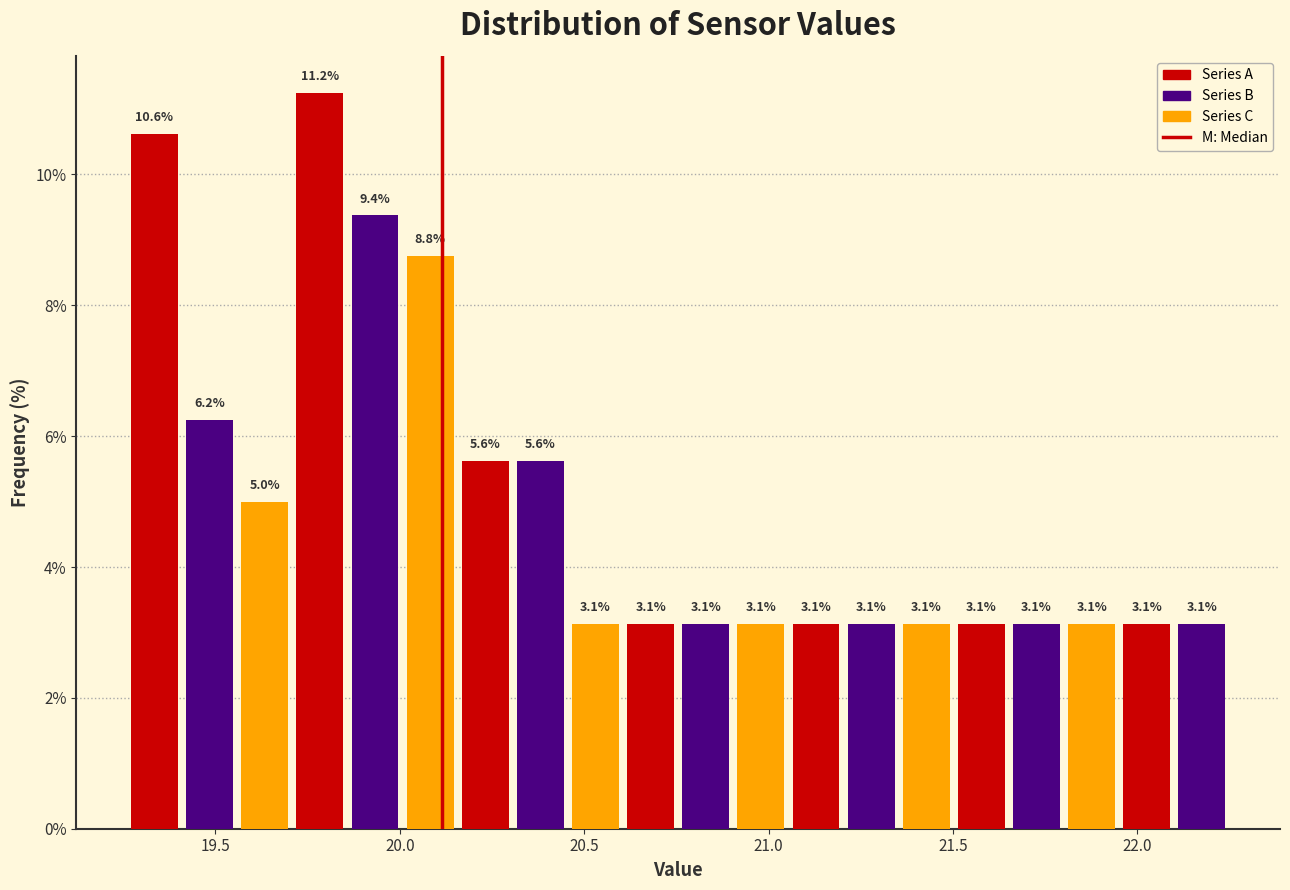

Around what value on the x-axis is the tallest bar? Give the approximate position of its centre, as read against the axis.

19.80